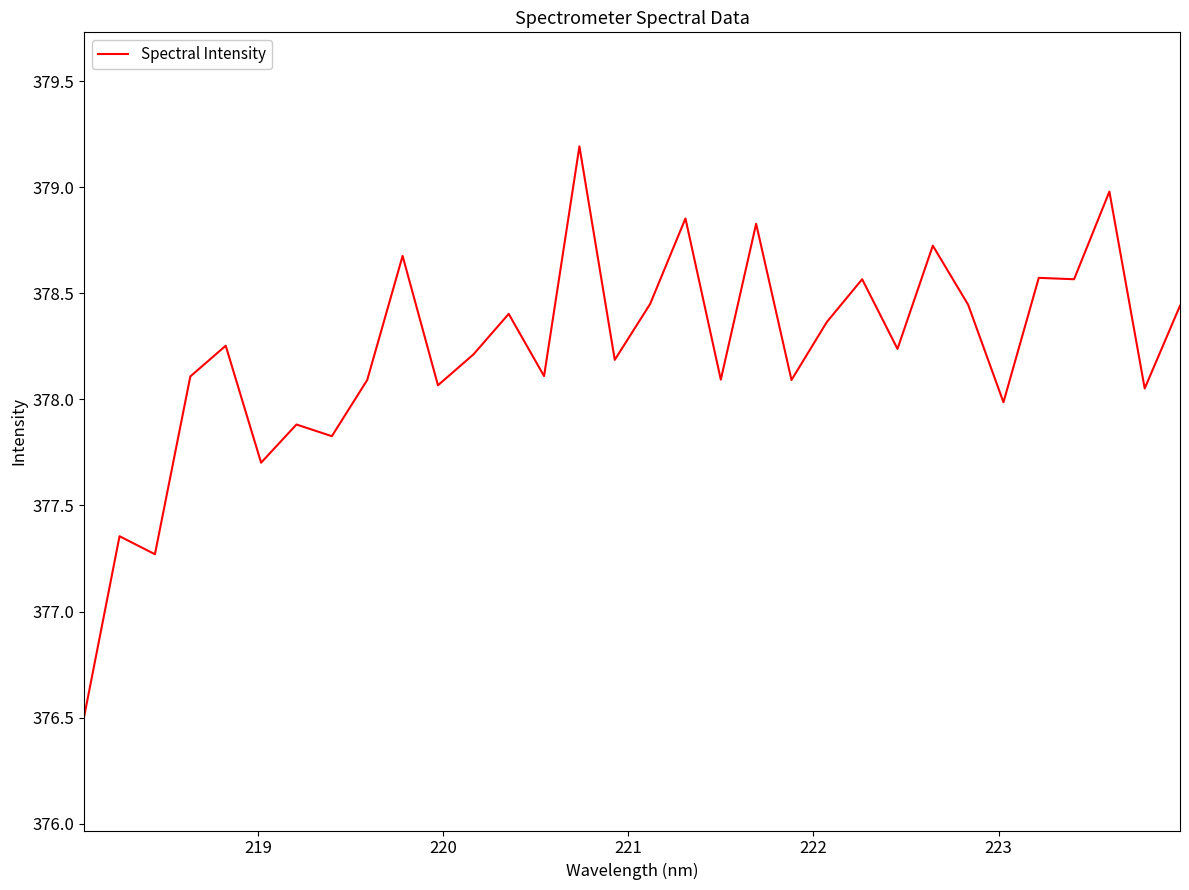

What is the greatest value displayed?

379.2